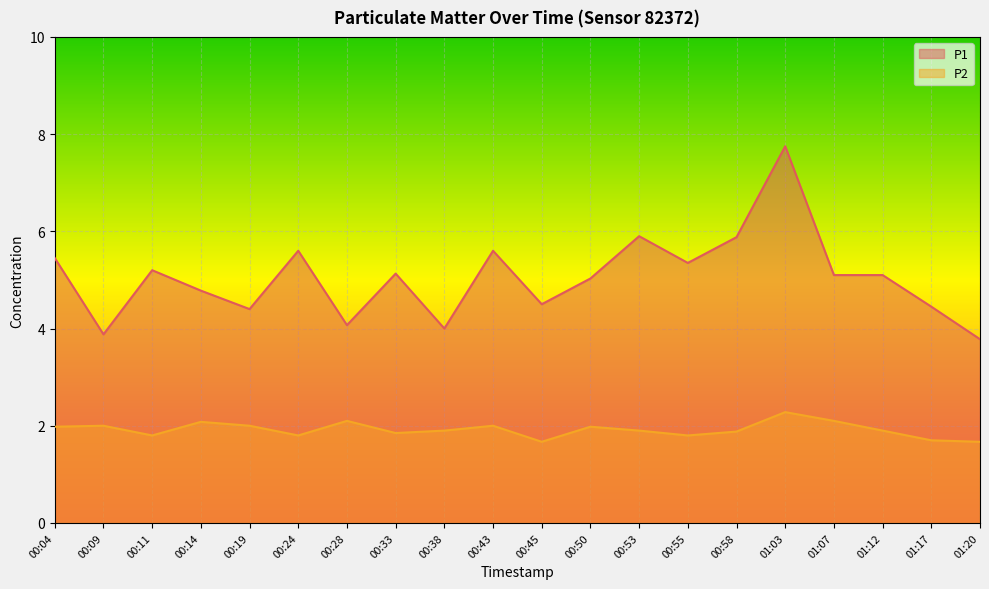

What are all the series names shown in the legend?

P1, P2